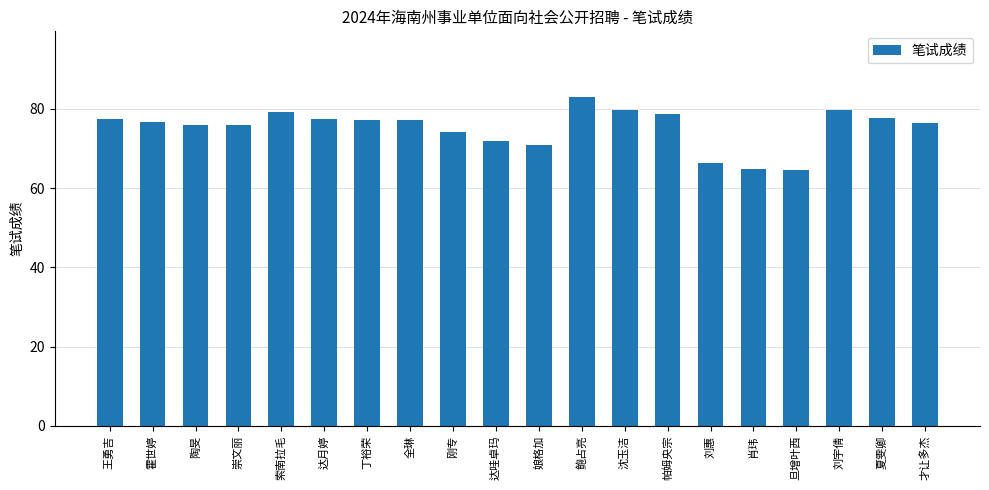

What is the maximum value shown in the chart?

83.0